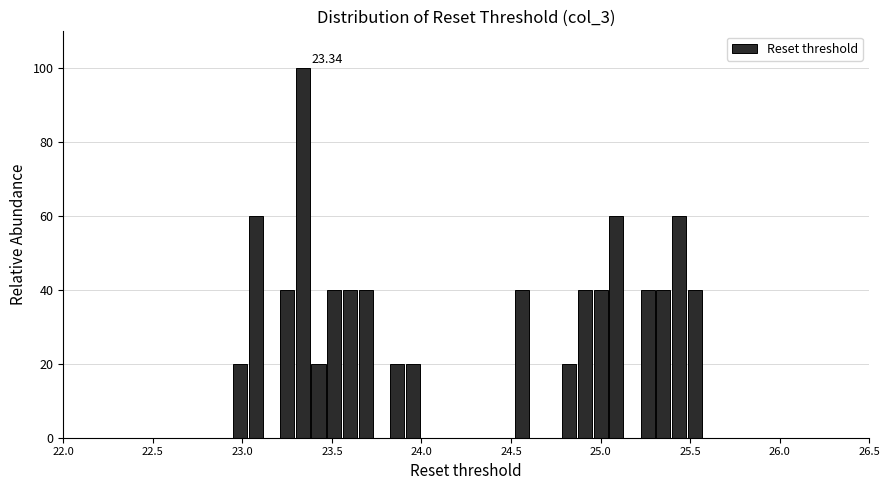

Read against the x-axis, roughly where is the centre of the tallest bar?

23.35